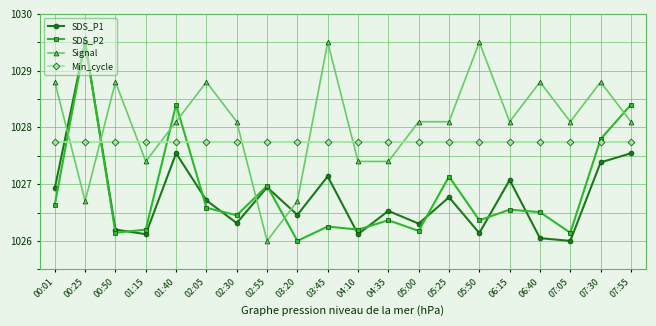

The value of Signal at 00:01 is 1028.8. True or false?

True